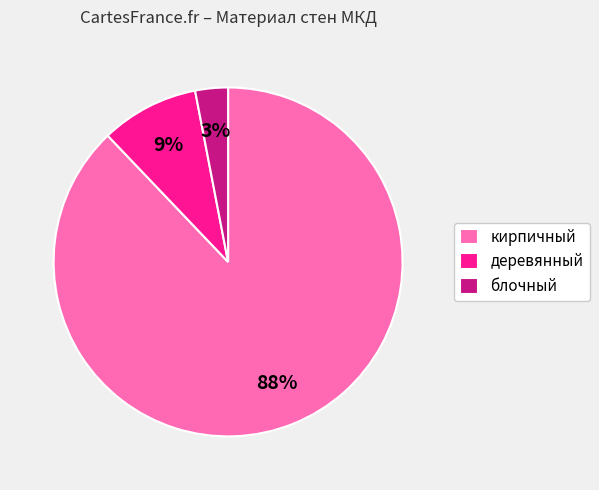

How many slices are in this pie chart?

3